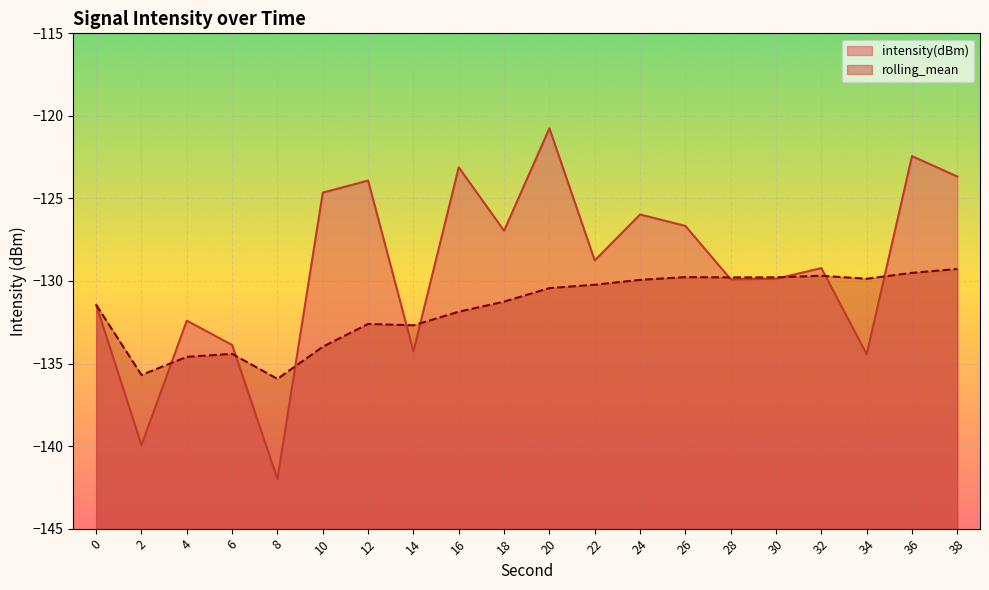

Where is the first local maximum for intensity(dBm)?

4